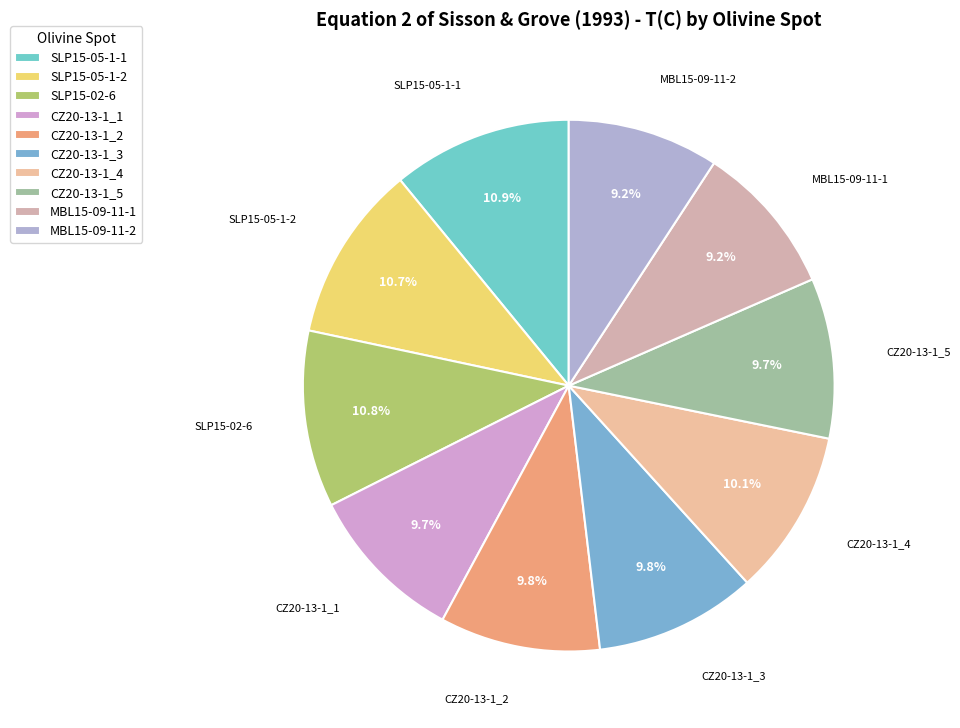

True or false: SLP15-05-1-1 accounts for 16% of the total.

False